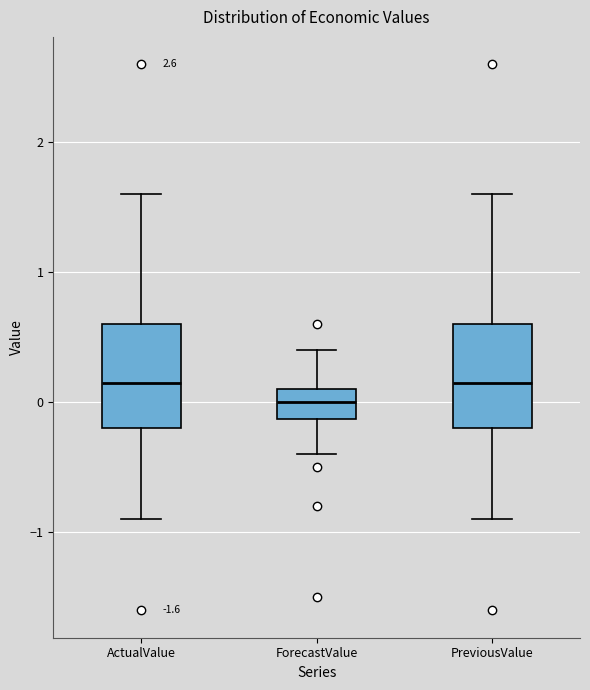

Where does the upper whisker of the box for ForecastValue end on the y-axis? The values are not printed on the chart, so give them approximately, as read against the axis.

0.4